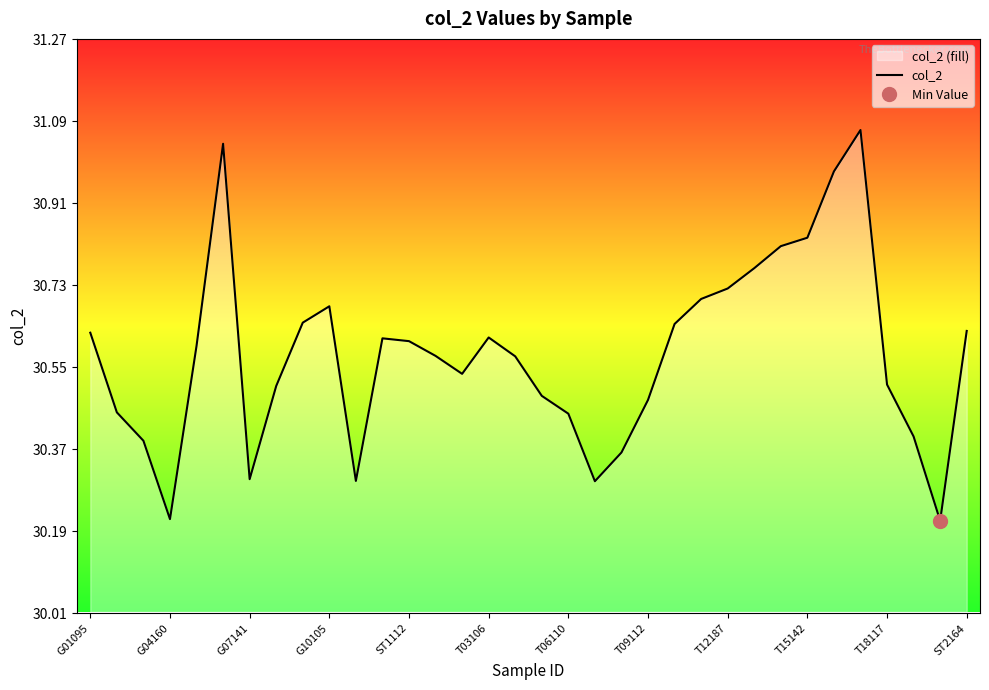

How many points are lower than both their immediate neighbors (excluding endpoints)?

6